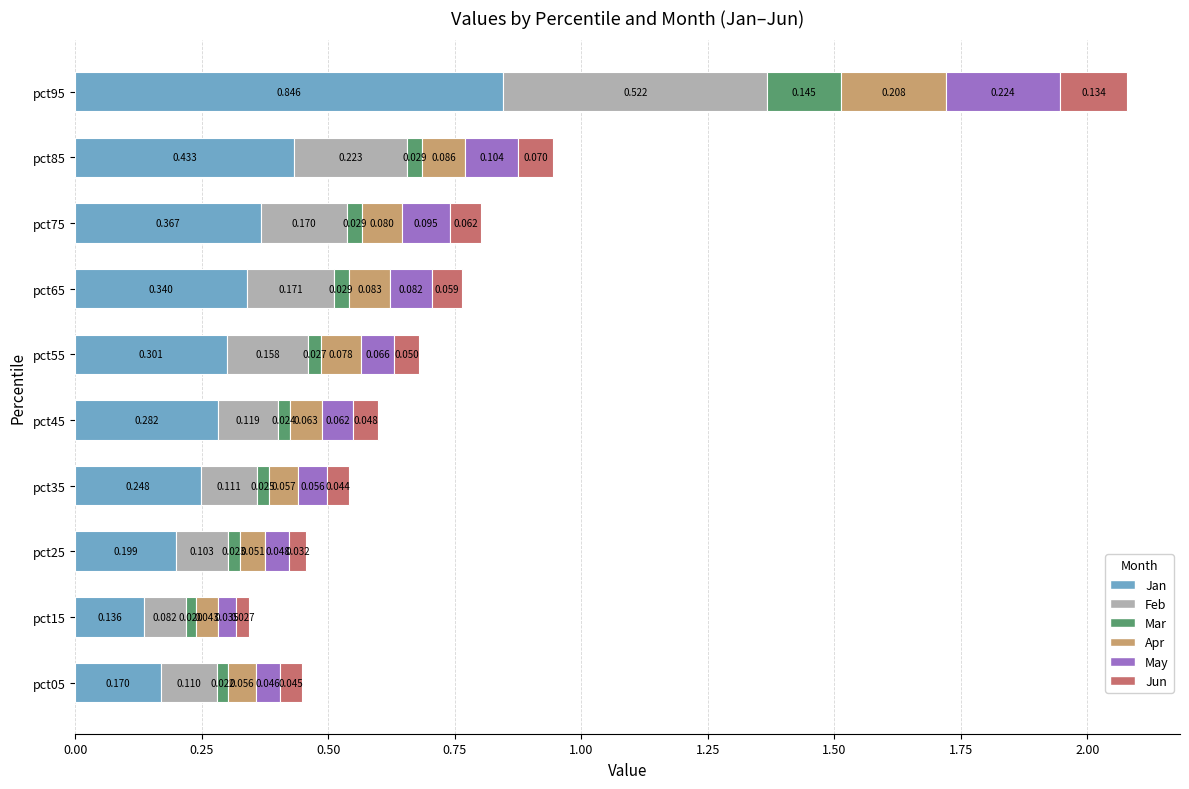

What are all the series names shown in the legend?

Jan, Feb, Mar, Apr, May, Jun